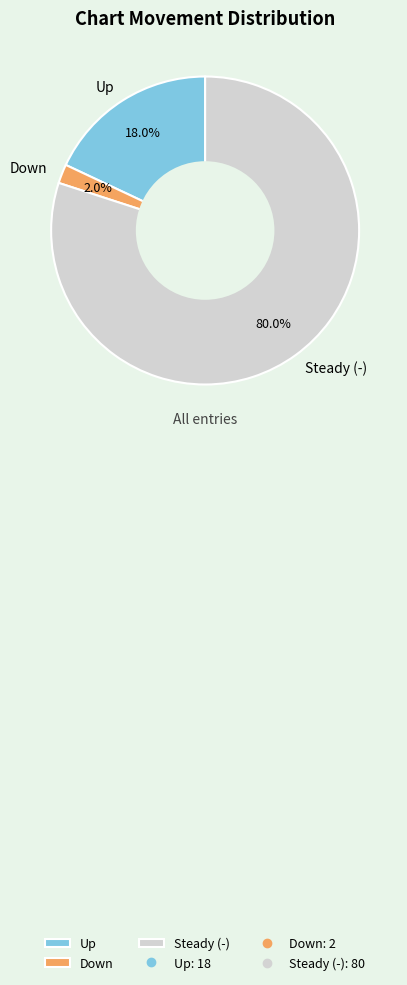

Which slice represents more than half of the pie?

Steady (-)